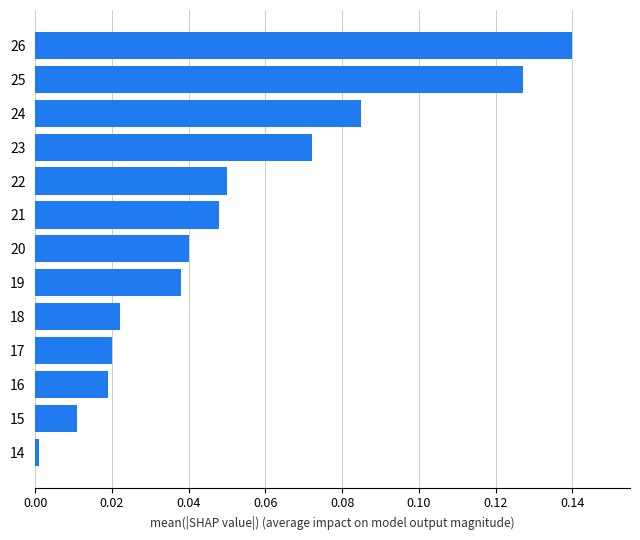

What is the sum of all values?

0.7